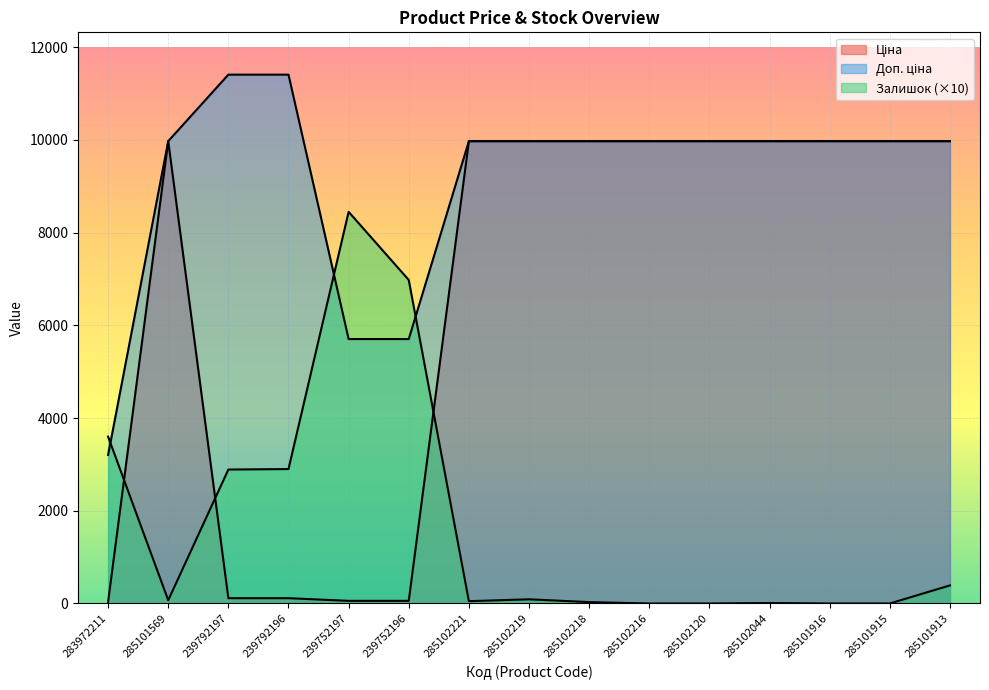

What is the label of the 11th point from the right?

239752197